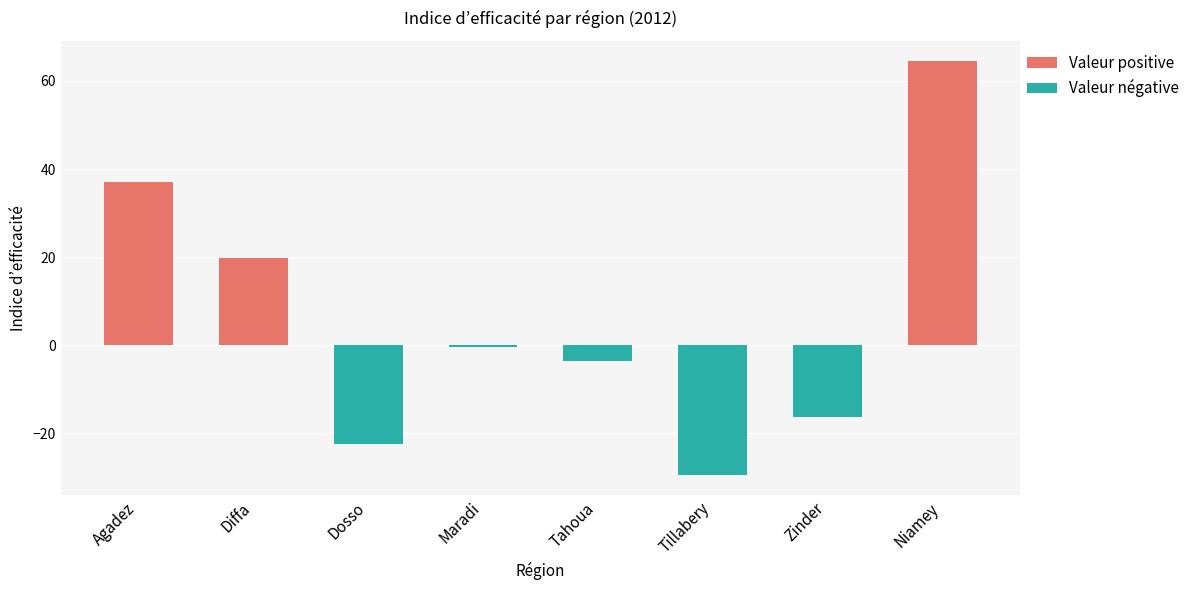

What is the average value?

6.1